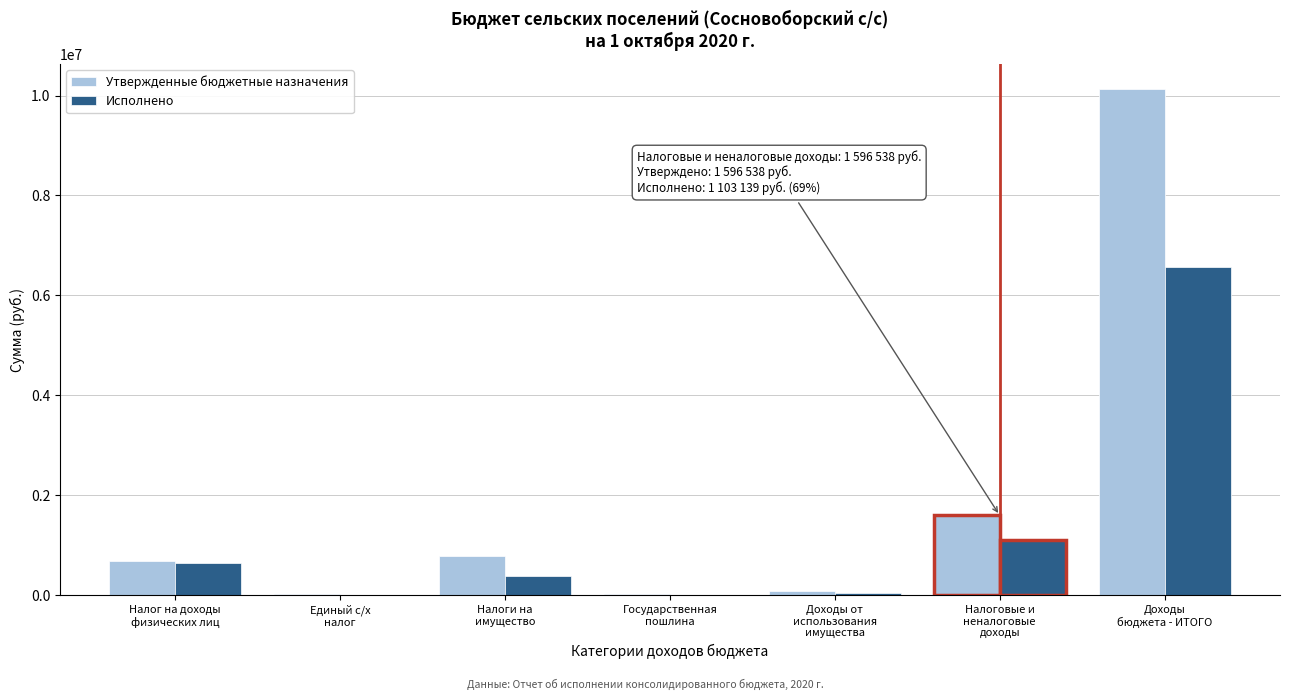

Which series has the largest total across all categories?

Утвержденные бюджетные назначения